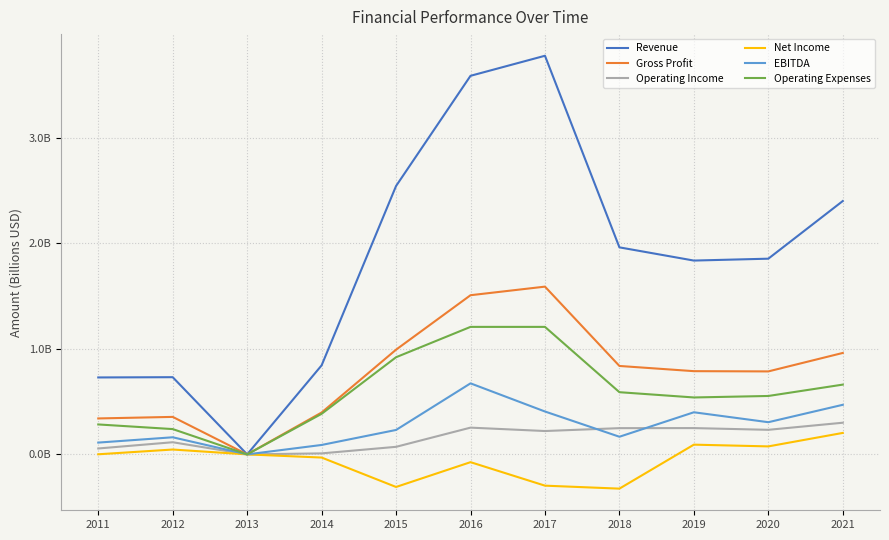

Does the chart have visible grid lines?

Yes